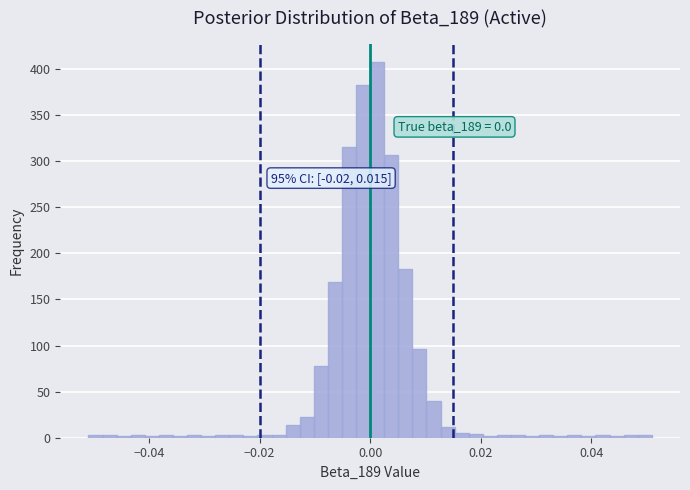

Read against the x-axis, roughly where is the centre of the tallest bar?

0.002